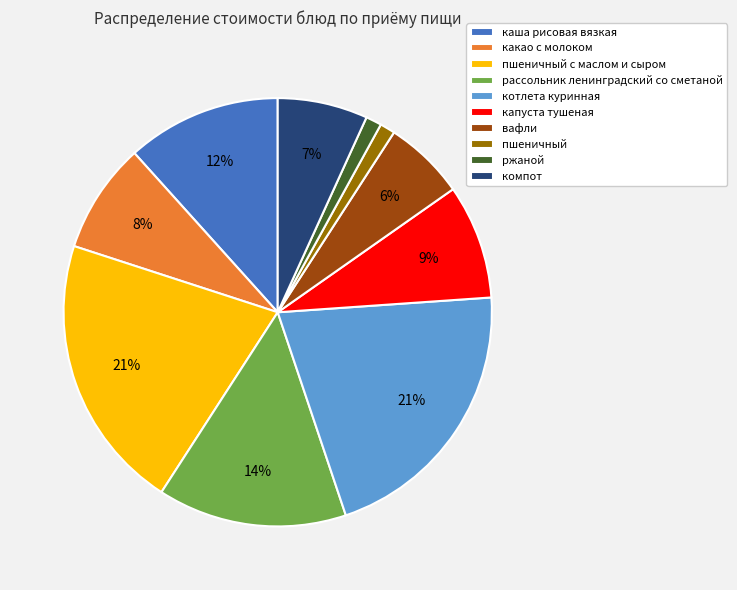

What percentage is the пшеничный с маслом и сыром slice, to the nearest percent?

21%